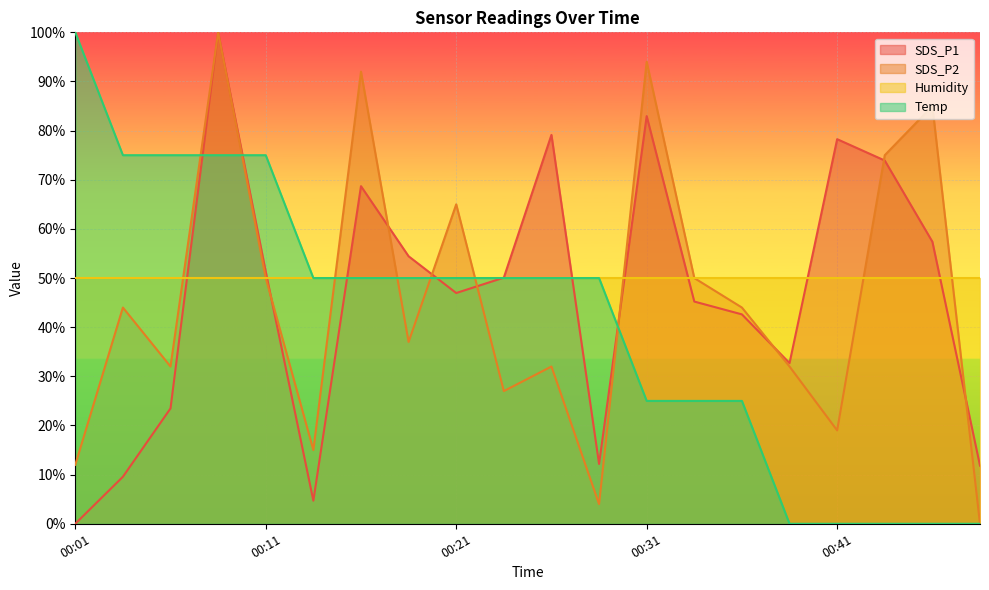

Which series has the widest spread of values?

SDS_P1